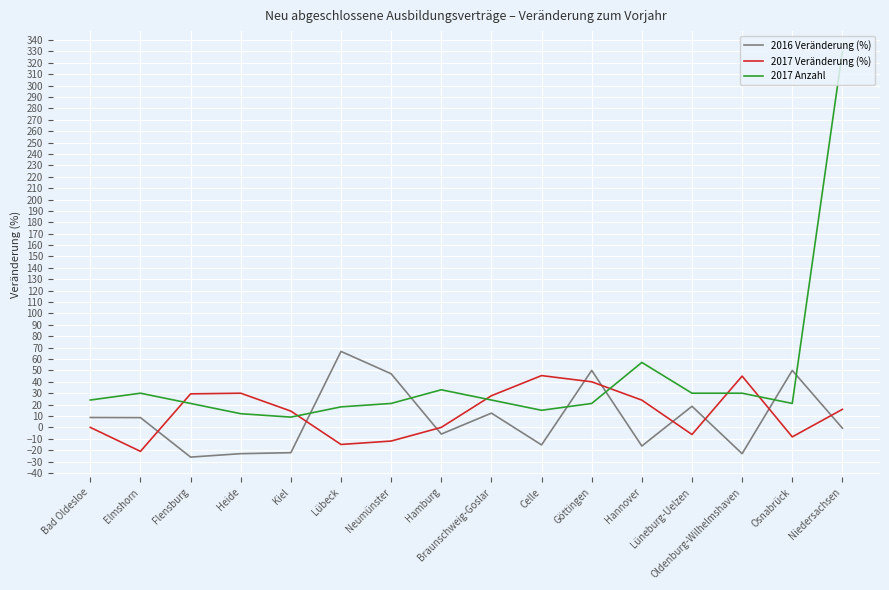

Which series has the widest spread of values?

2017 Anzahl